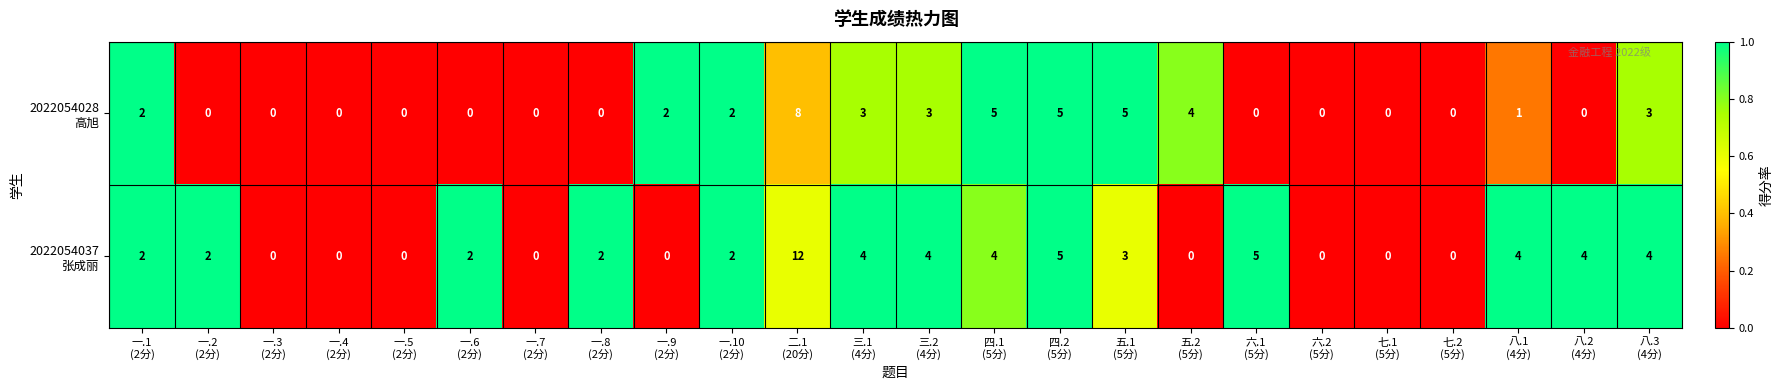

Count the number of data series in this chart.

2